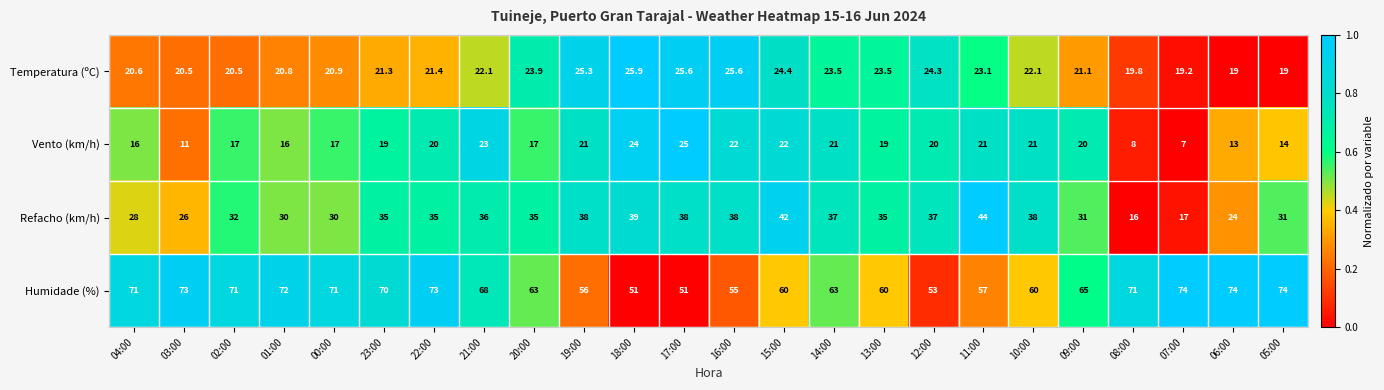

The Temperatura (ºC) series shows 13.7 at 03:00. True or false?

False